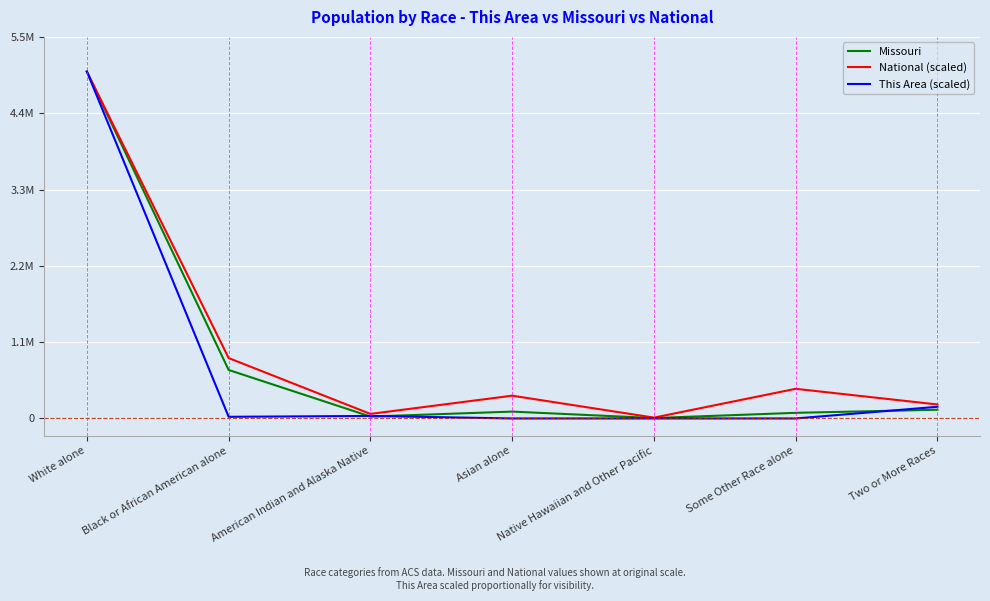

What are all the series names shown in the legend?

Missouri, National (scaled), This Area (scaled)